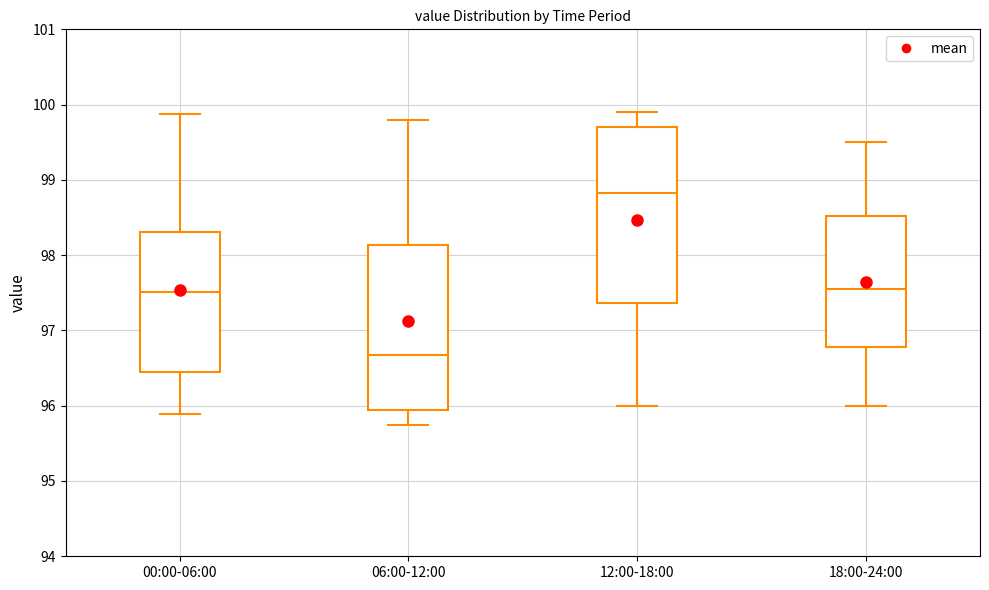

Where does the median line of the box for 12:00-18:00 sit on the y-axis? The values are not printed on the chart, so give them approximately, as read against the axis.

98.8